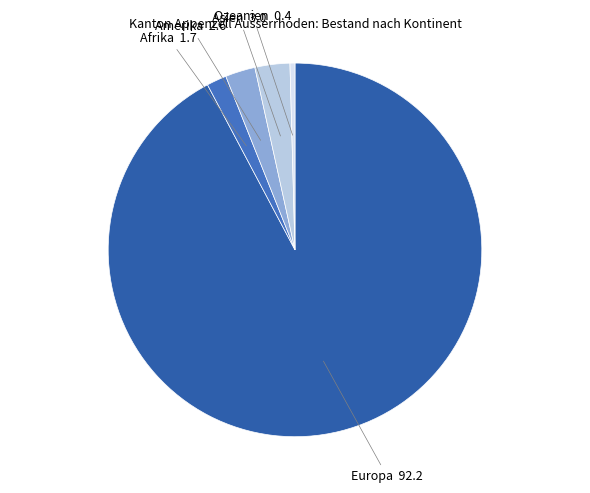

Rank the categories by value from lowest to highest.

Ozeanien, Afrika, Amerika, Asien, Europa